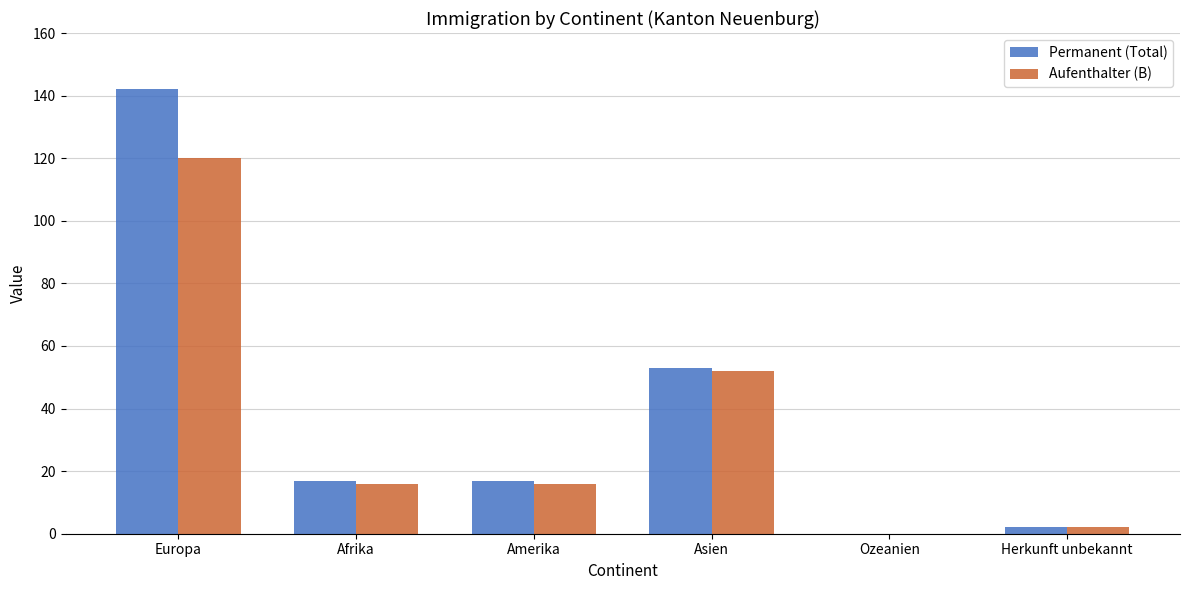

What is the sum of all Permanent (Total) values?

231